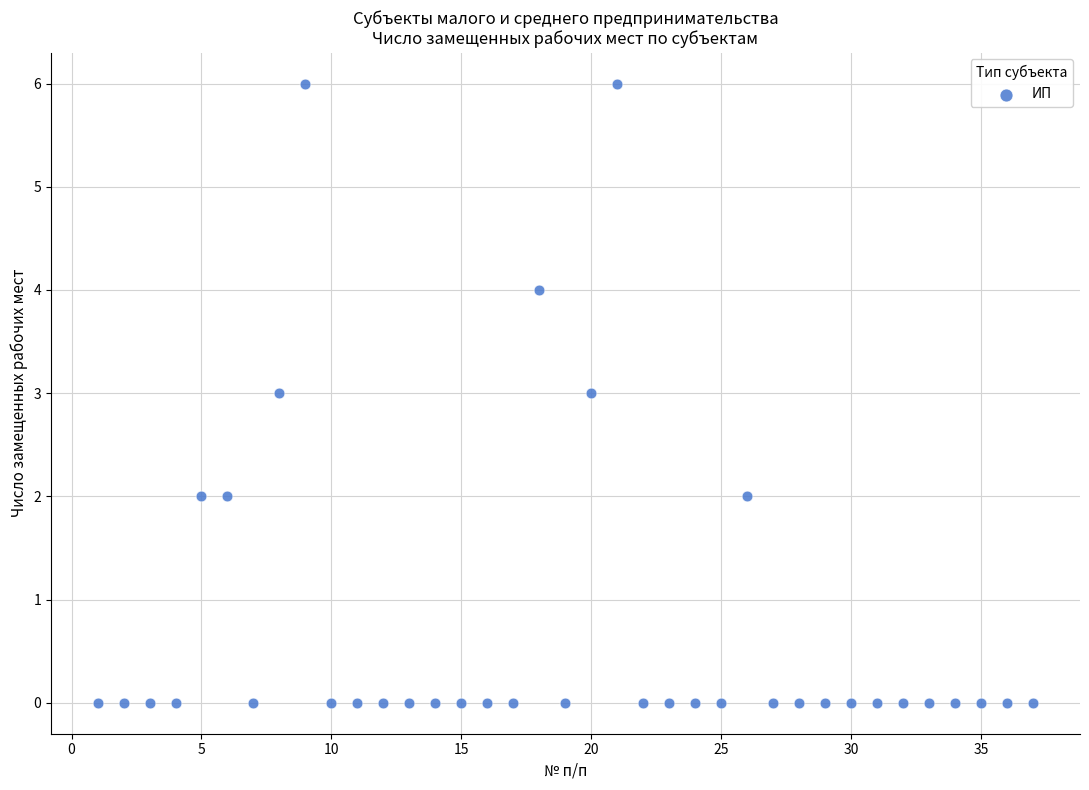

What is the range of X values (max minus min)?

36